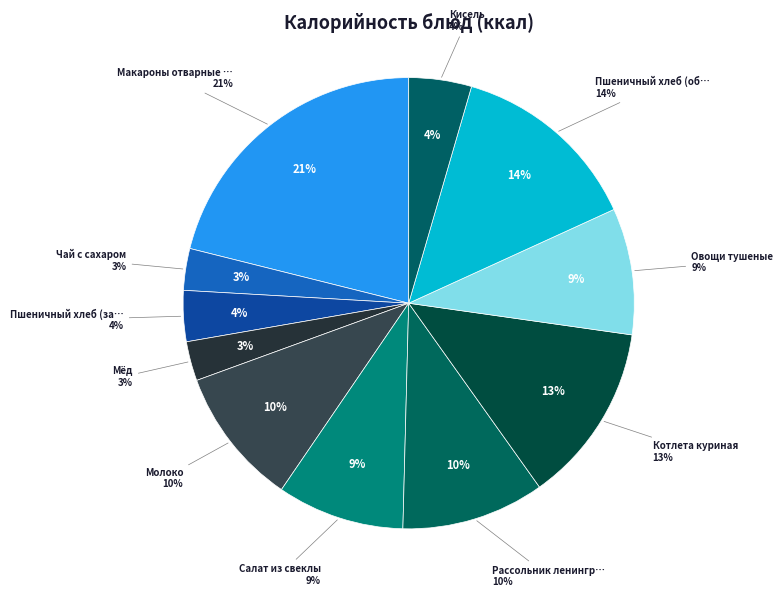

What is the total percentage of Пшеничный хлеб (обед) and Кисель?

18.2%